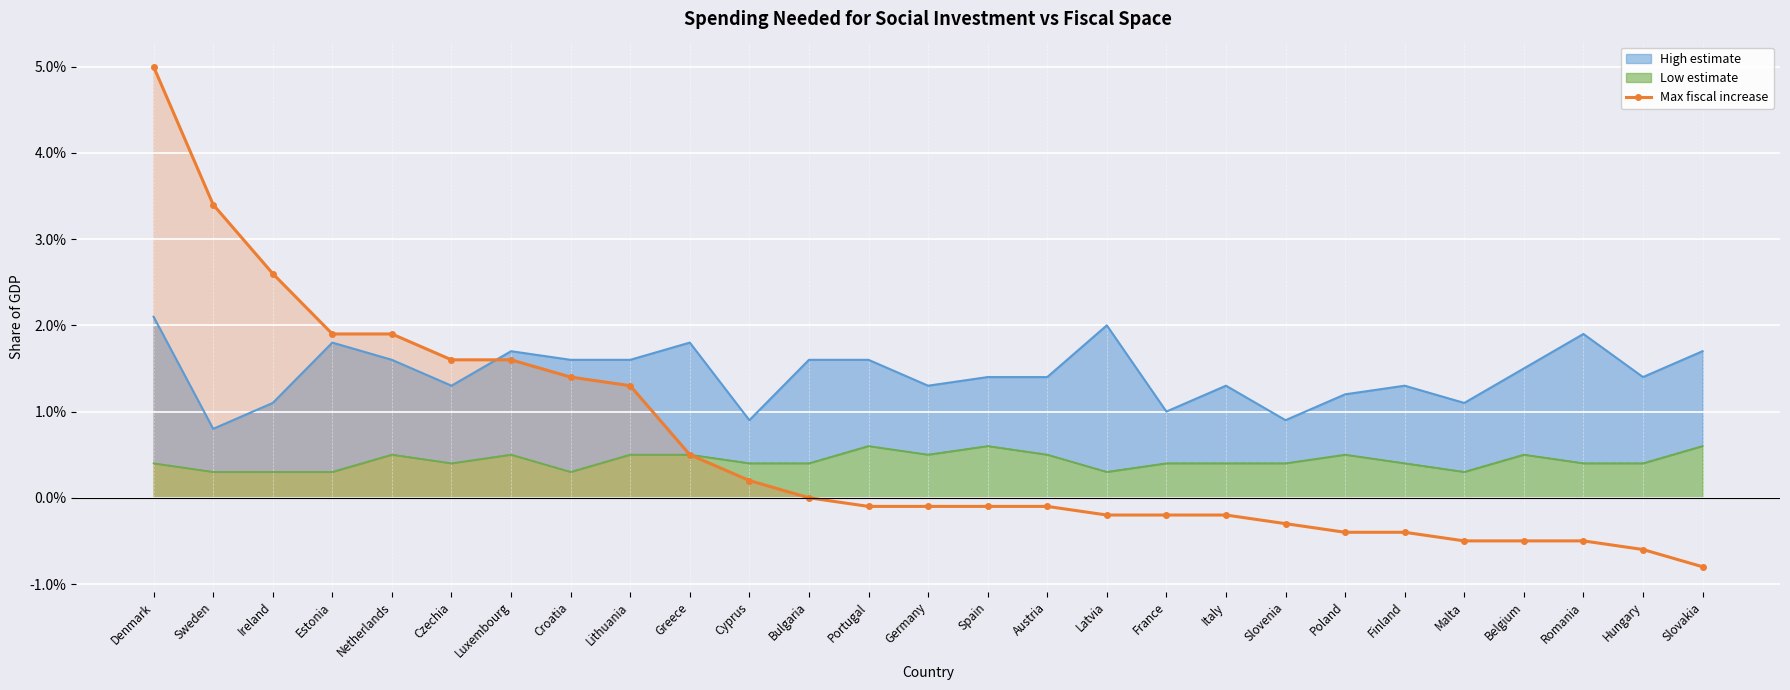

How many data points are above 0?

11